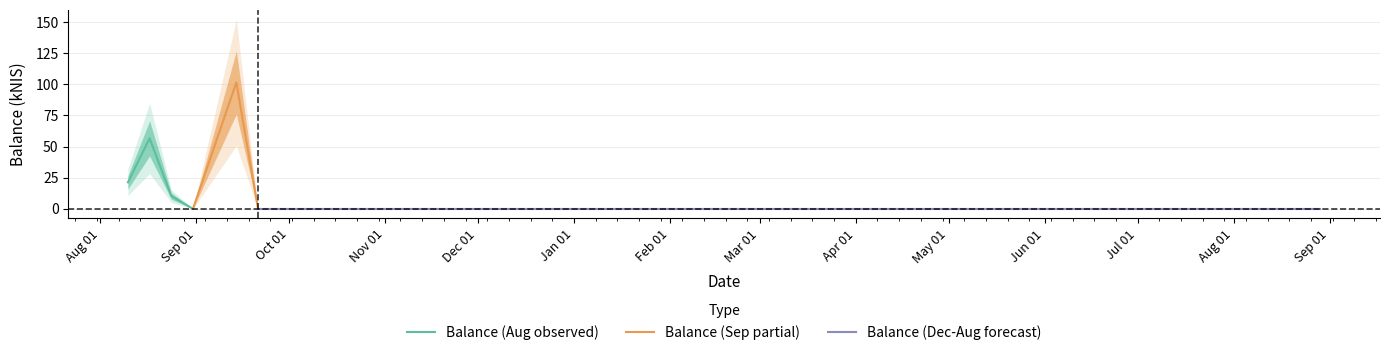

Reading left to right, extract all data points from this chart.

21.3	56.6	10.3	0.0	101.5	0.0	0.0	0.0